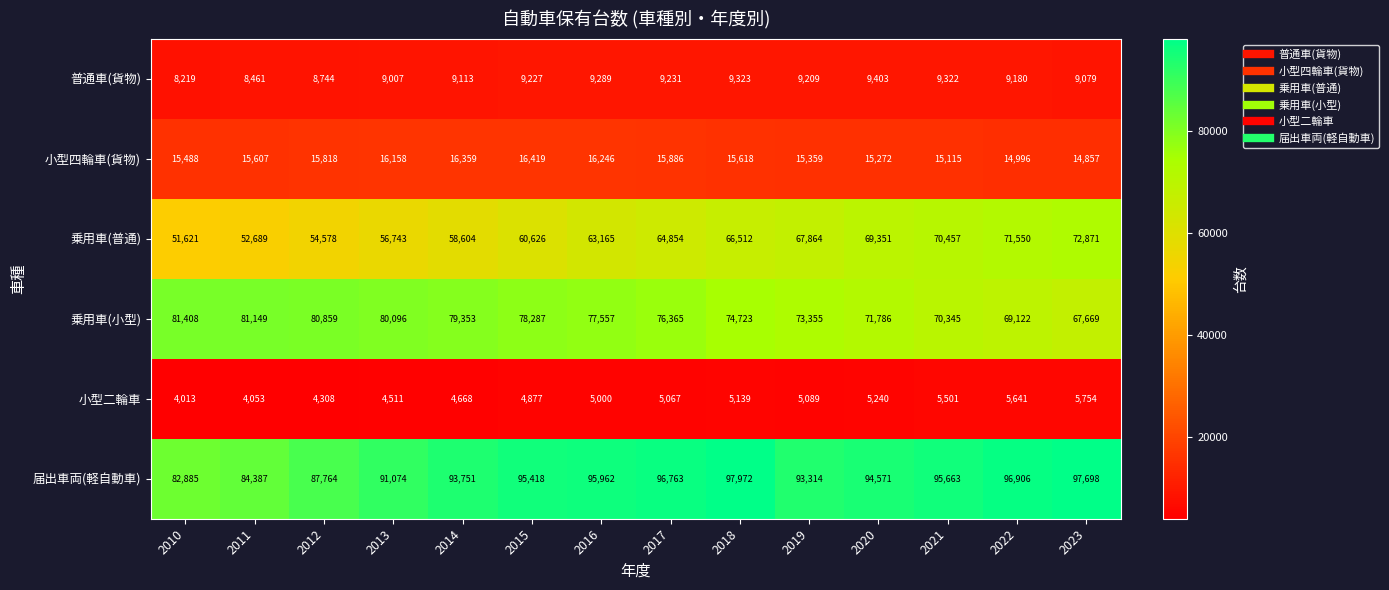

What is the greatest value displayed?

97972